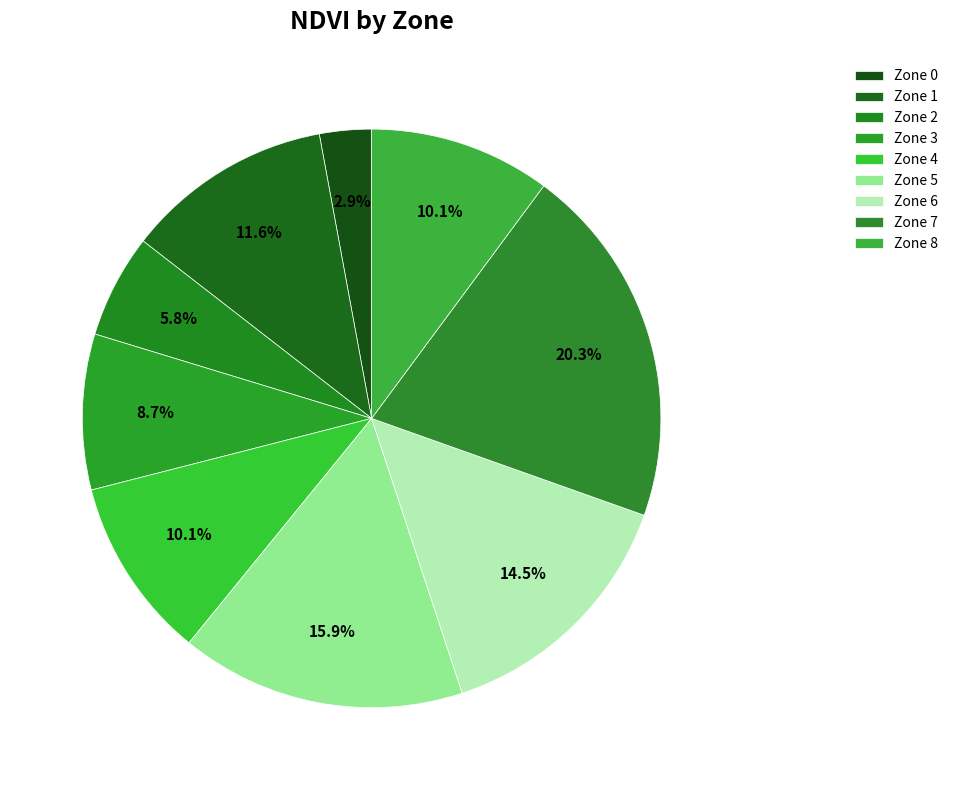

How many slices are in this pie chart?

9